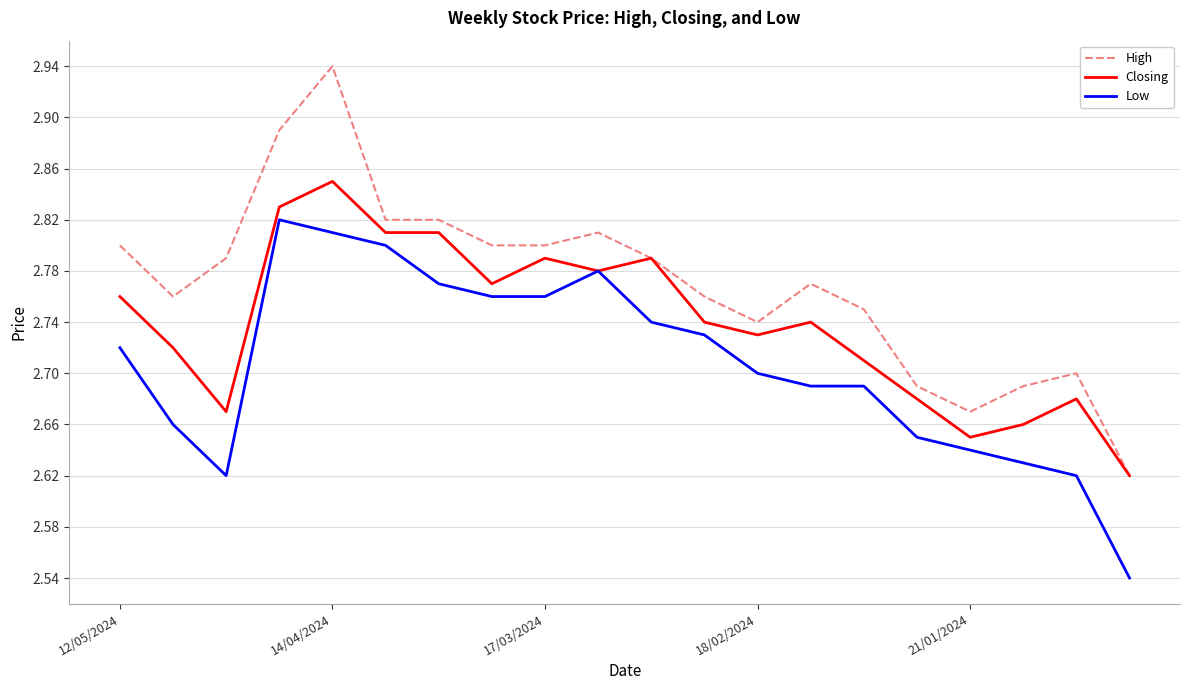

Rank the series by their maximum value, from lowest to highest.

Low, Closing, High